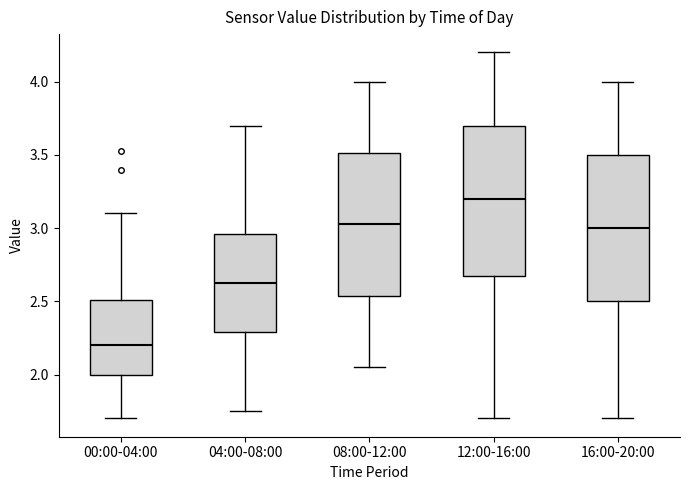

Which box has the lowest median line?

00:00-04:00